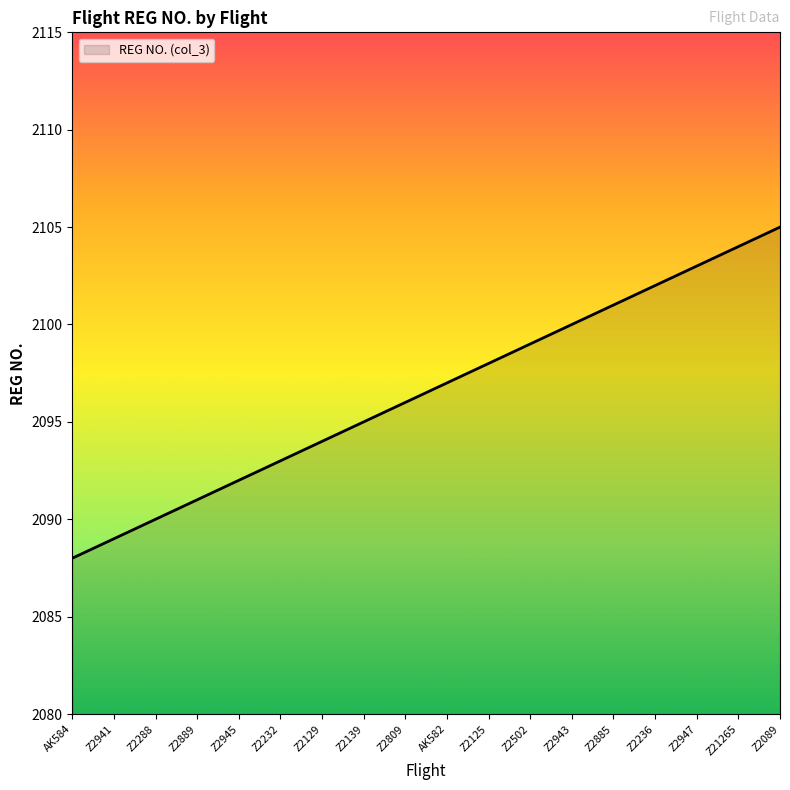

Which category has the highest value across all series?

Z2089